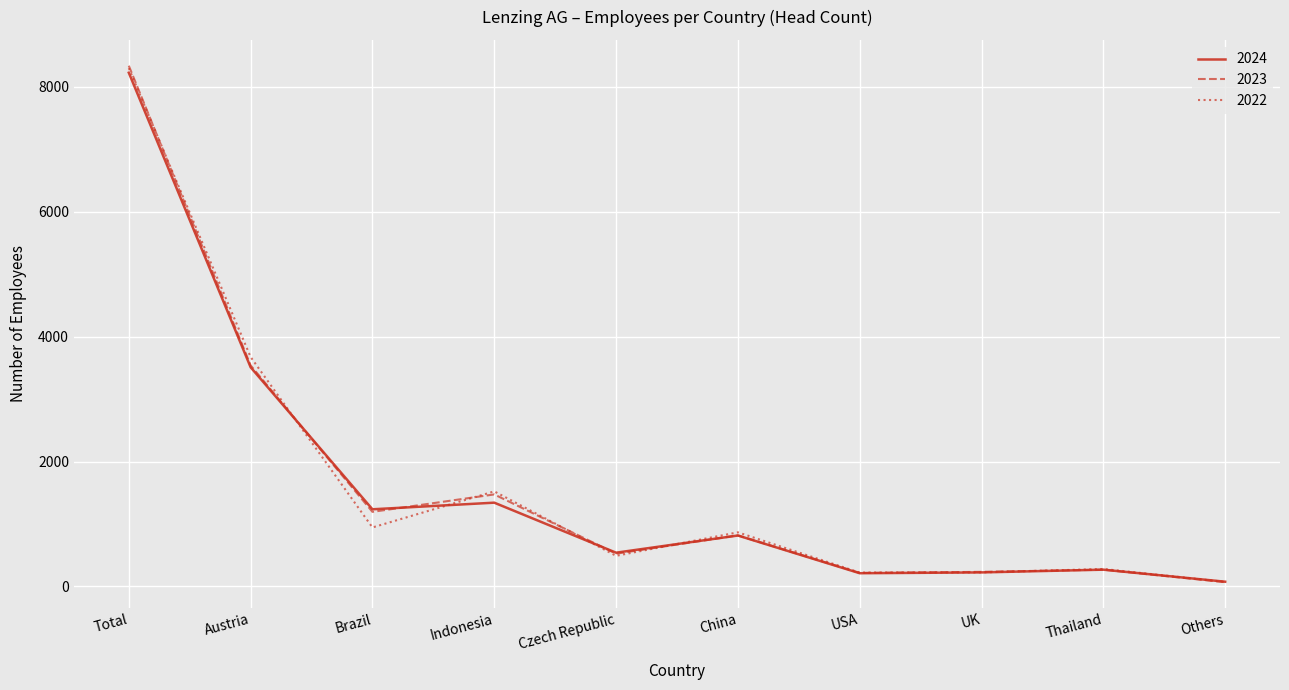

At which label is 2024 closest to 4152?

Austria